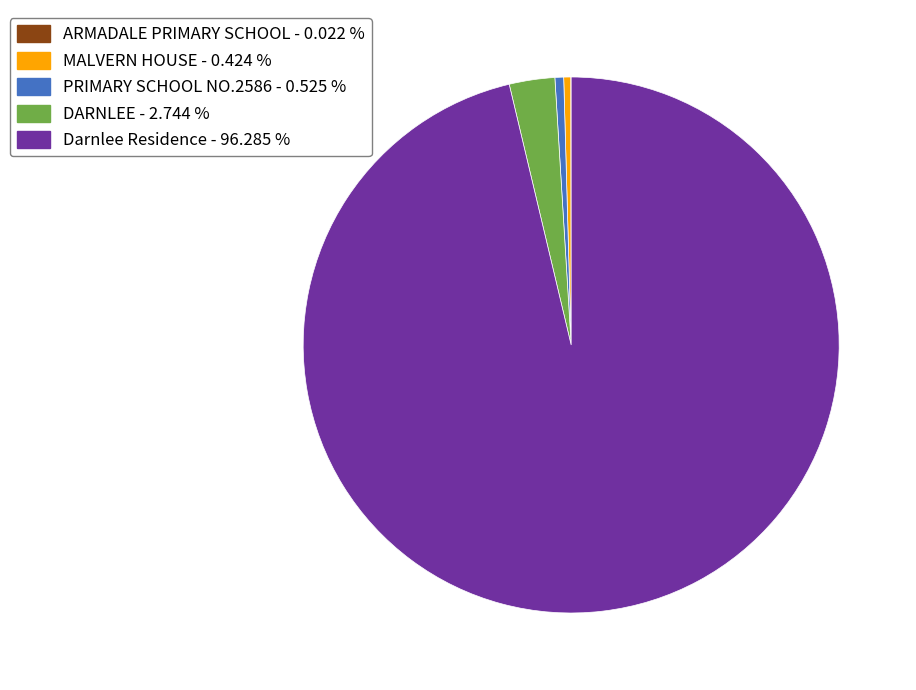

Which category has the biggest portion of the pie?

Darnlee Residence